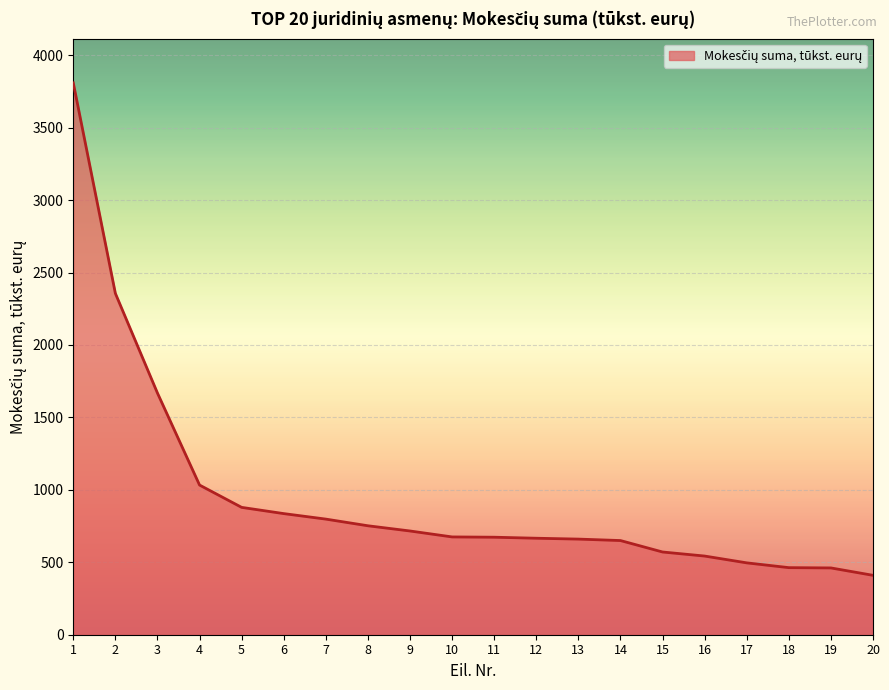

What is the maximum value shown in the chart?

3809